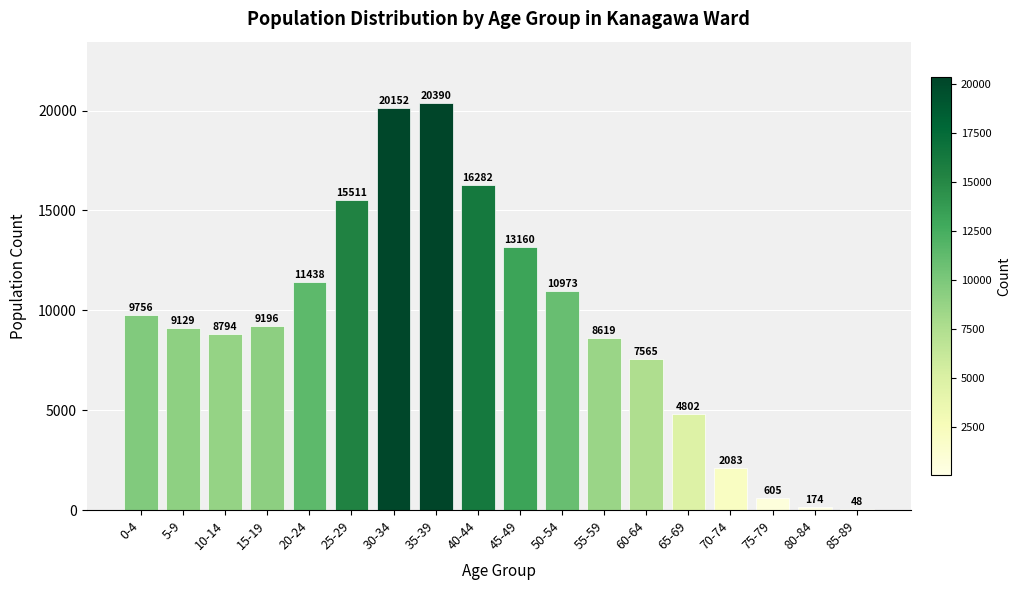

Reading left to right, what are all the values shown in this chart?

0-4=9756	5-9=9129	10-14=8794	15-19=9196	20-24=11438	25-29=15511	30-34=20152	35-39=20390	40-44=16282	45-49=13160	50-54=10973	55-59=8619	60-64=7565	65-69=4802	70-74=2083	75-79=605	80-84=174	85-89=48